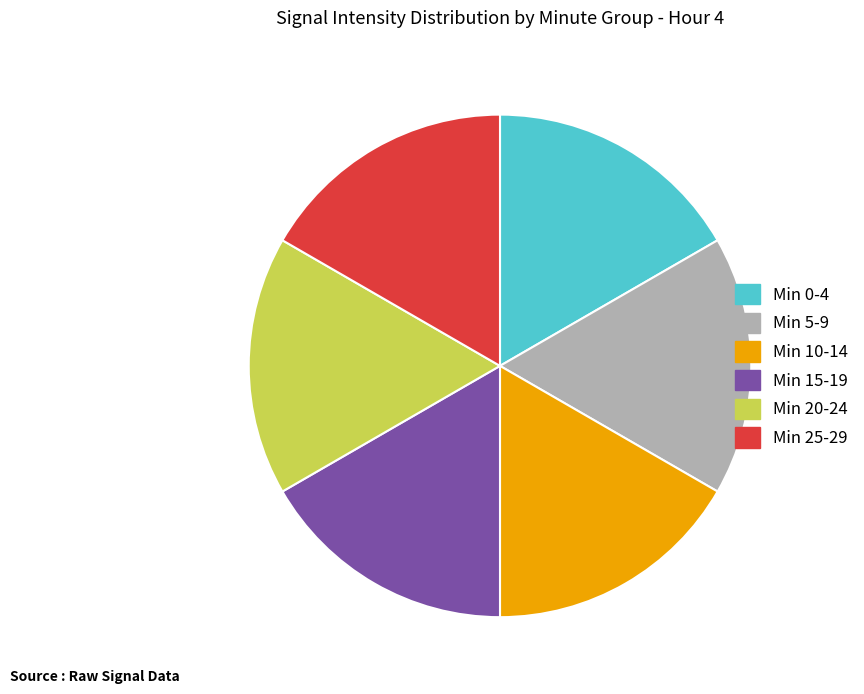

Is it true that Min 10-14 is 9% of the pie?

False